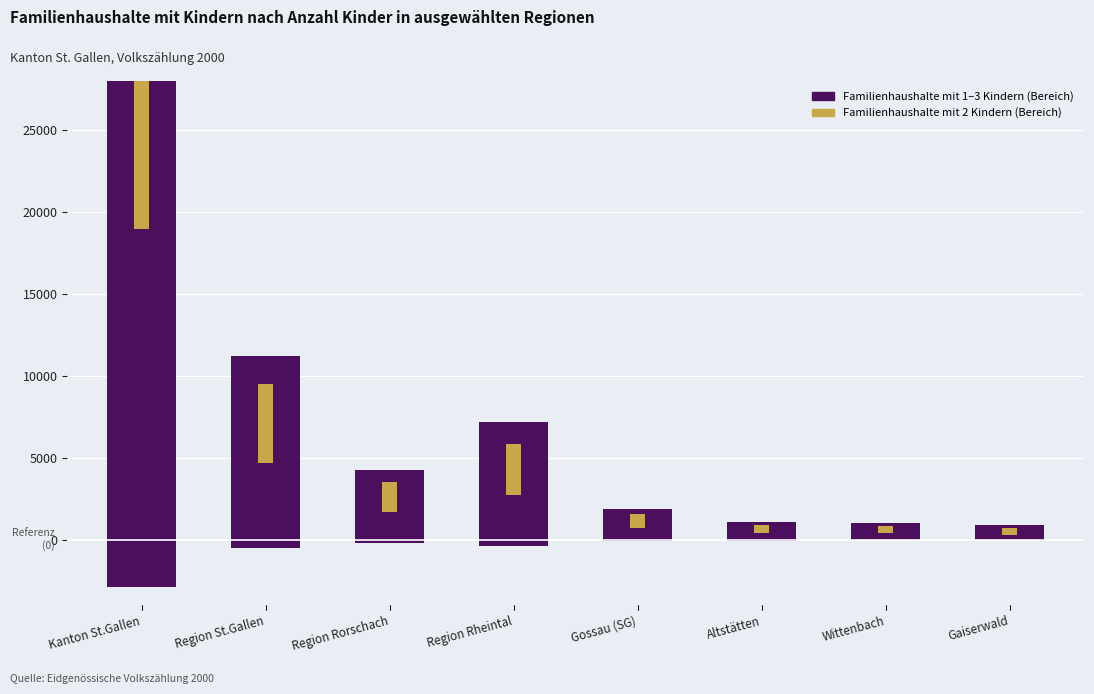

What is the total value across all series at Gaiserwald?

1354